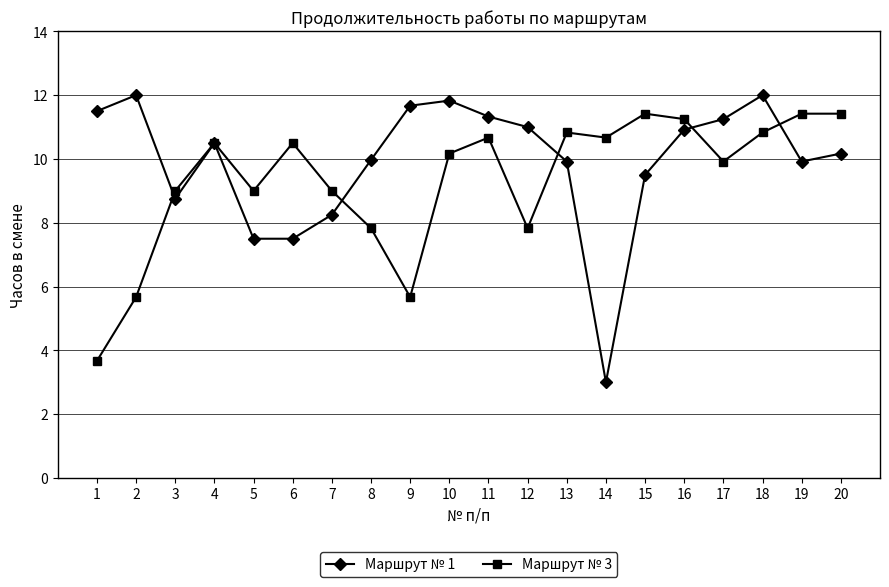

Does the chart display data point markers on the line(s)?

Yes